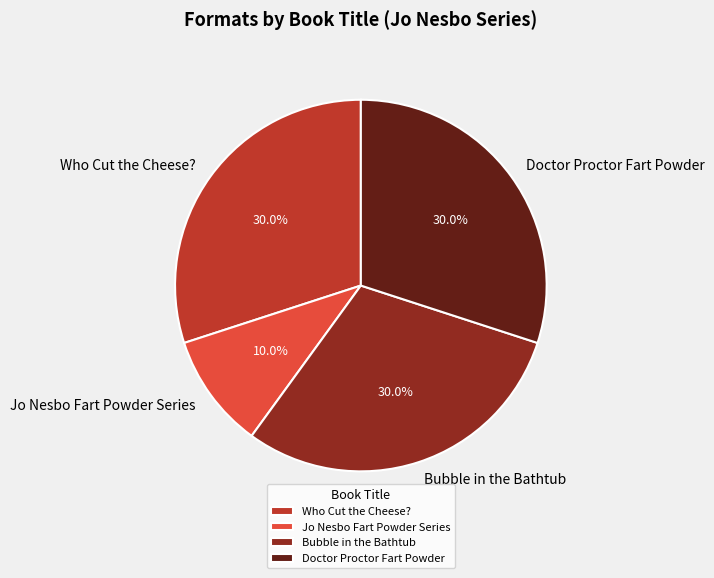

To the nearest percent, what portion does Who Cut the Cheese? represent?

30%